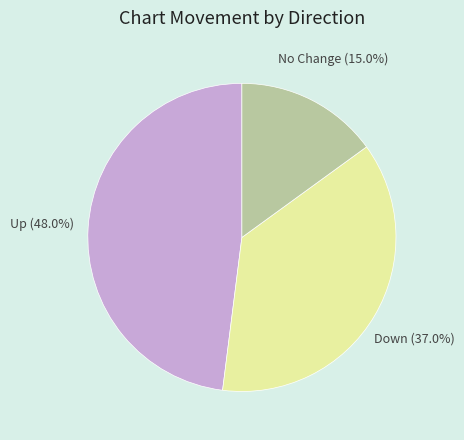

Is there any slice that represents more than half of the pie?

No